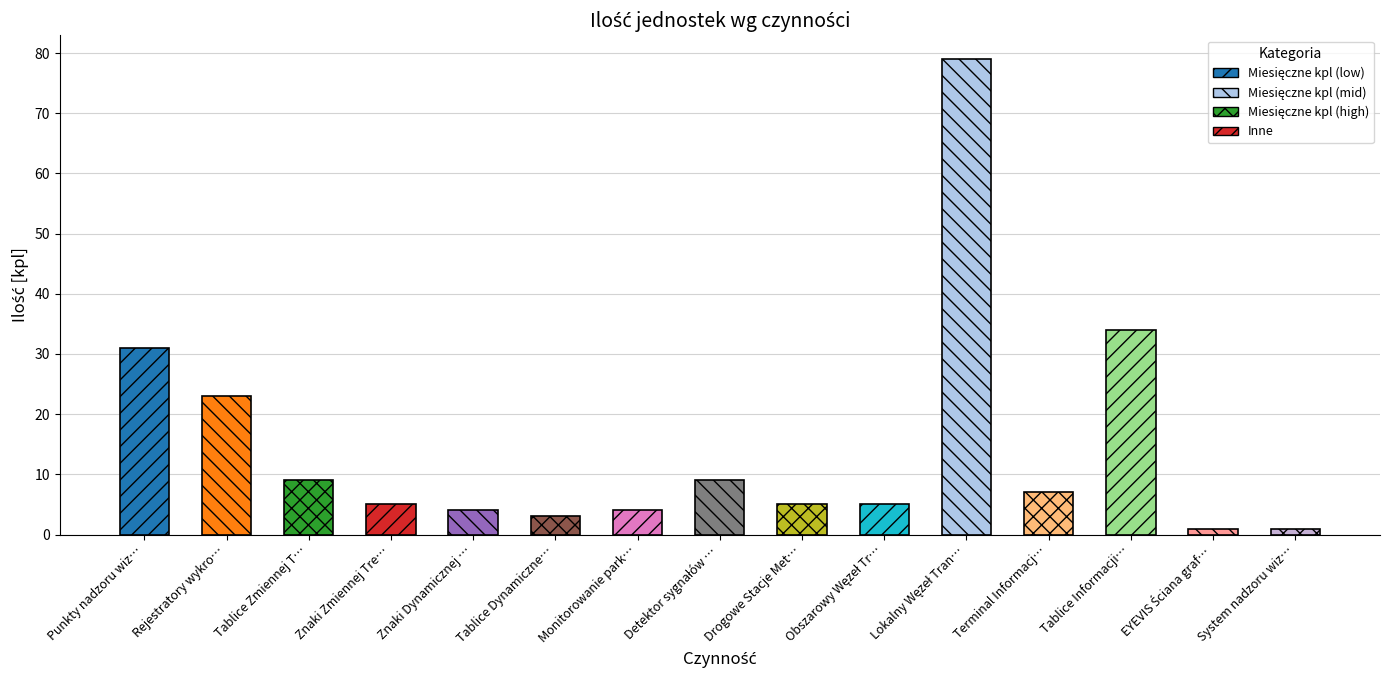

Does the chart contain stacked bars?

No